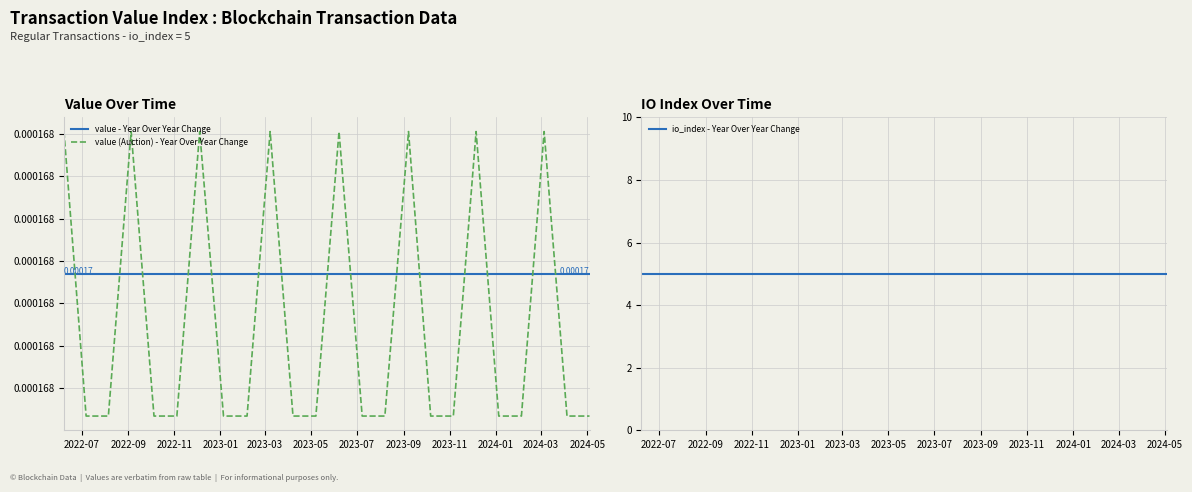

Which category has the lowest value in the value - Year Over Year Change series?

2022-07